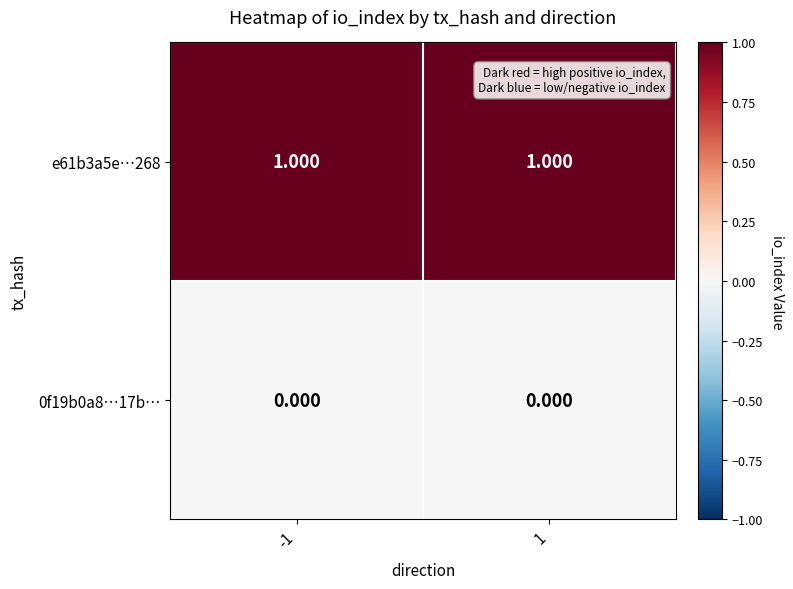

Is the value of 0f19b0a8…17b… at -1 greater than the value of e61b3a5e…268 at 1?

No